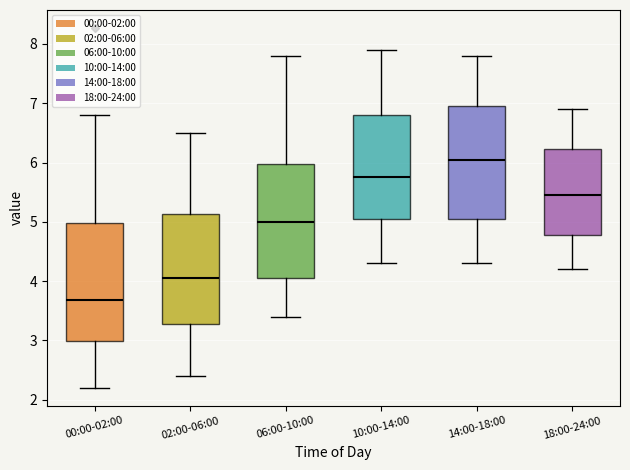

Where is the lower edge of the box for 10:00-14:00 on the y-axis? The values are not printed on the chart, so give them approximately, as read against the axis.

5.1